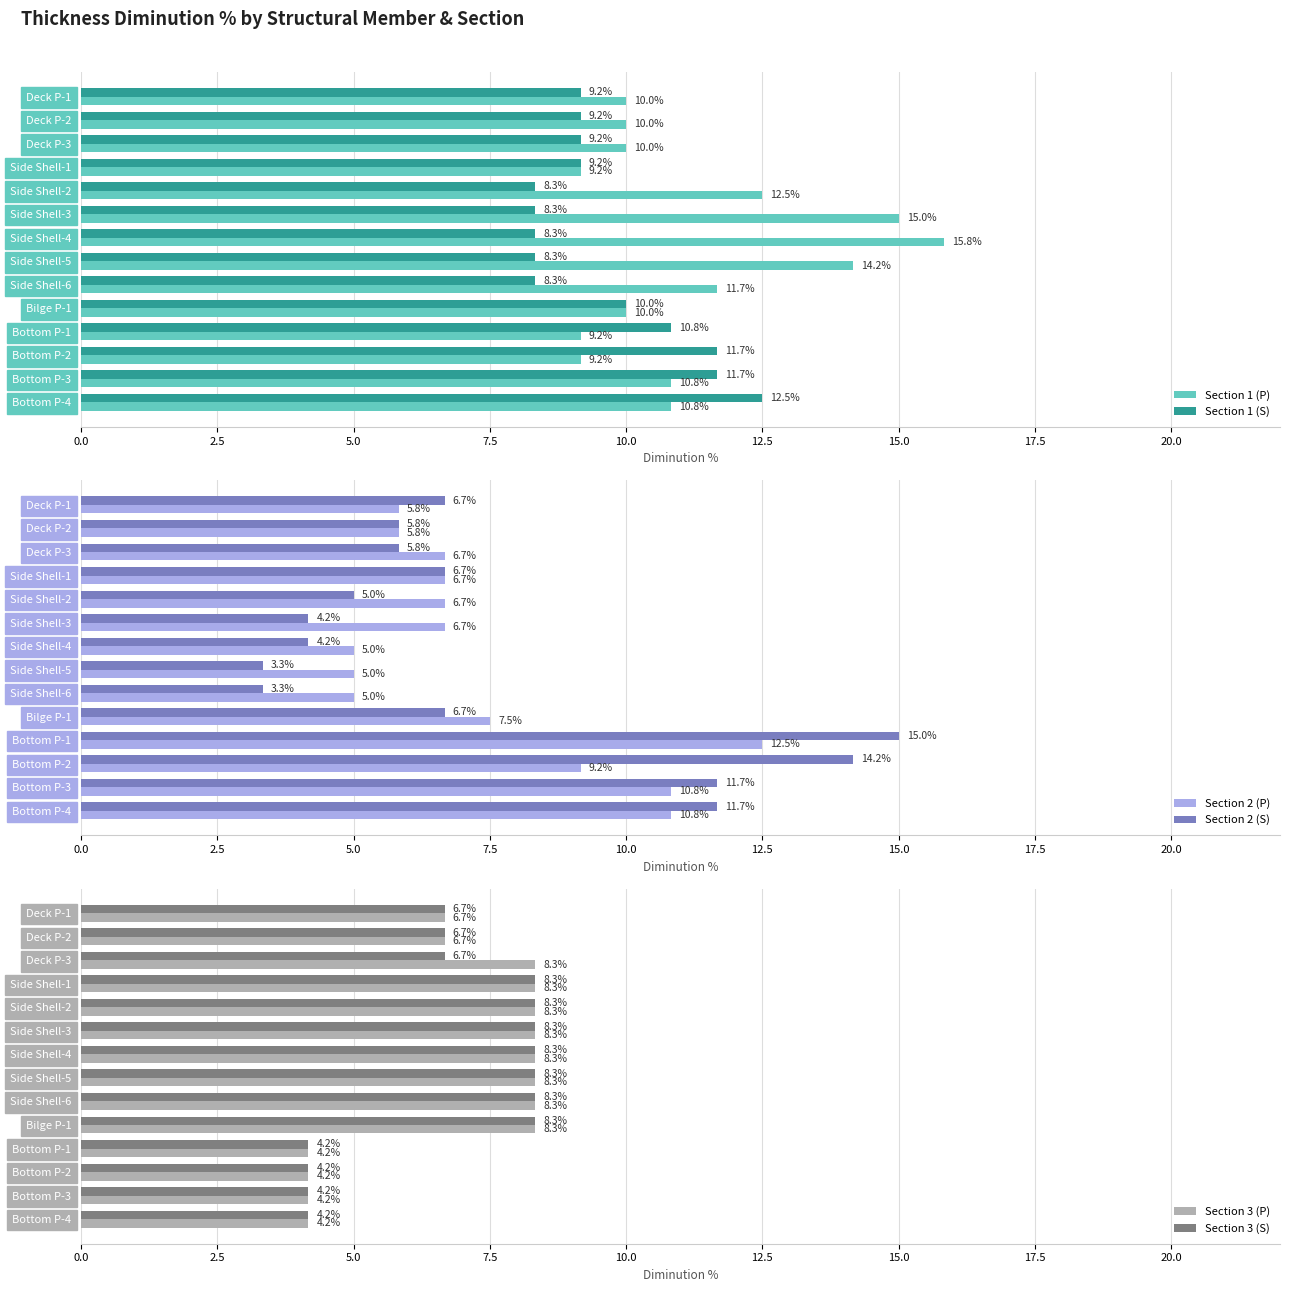

List the series in order of their peak value, lowest first.

Section 3 (P), Section 3 (S), Section 1 (S), Section 2 (P), Section 2 (S), Section 1 (P)